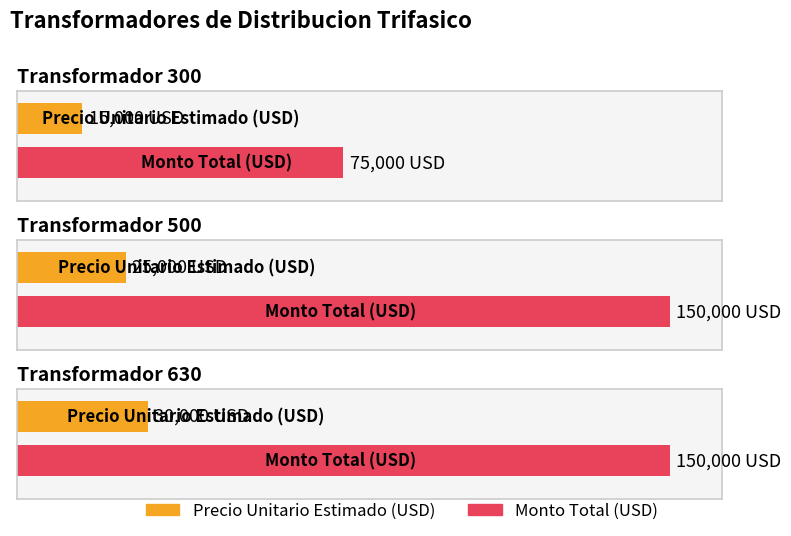

Is it true that precio_unitario_estimado equals 25000 at Transformador 500?

True